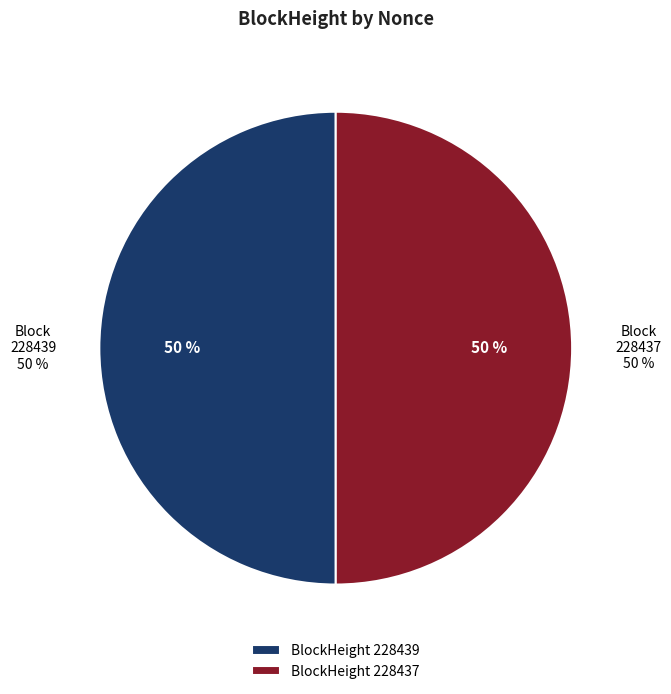

The 228437 slice represents 50% of the pie. True or false?

True